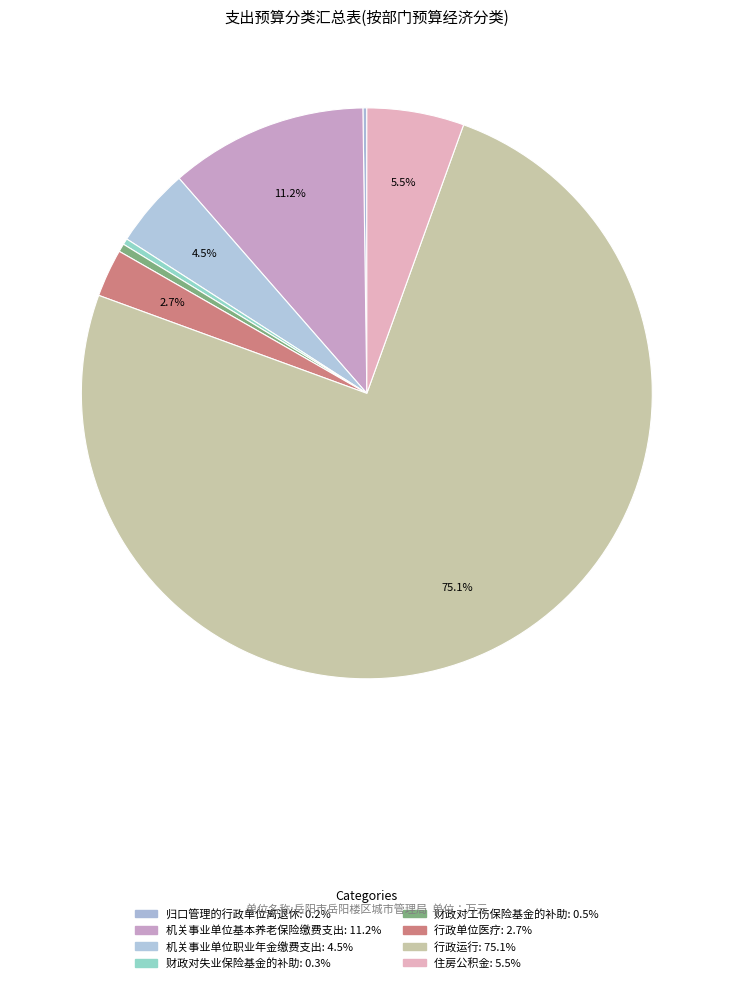

Is the sum of 机关事业单位职业年金缴费支出 and 行政单位医疗 greater than half?

No